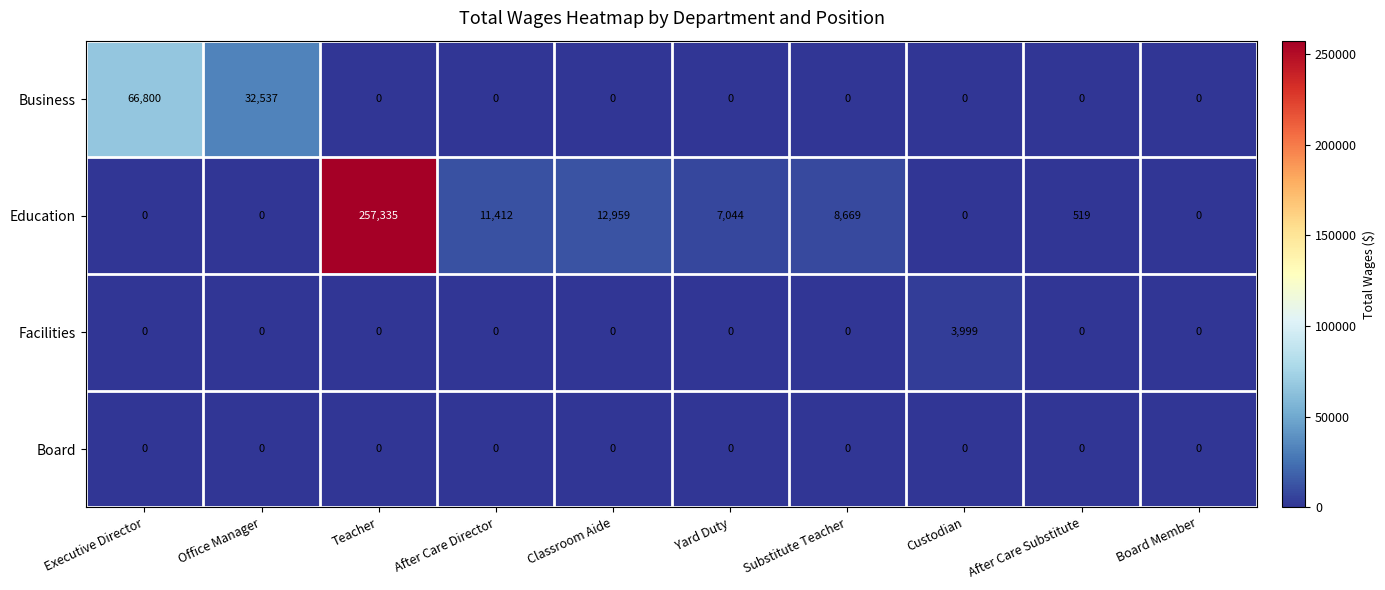

What is the total value across all series at Office Manager?

32537